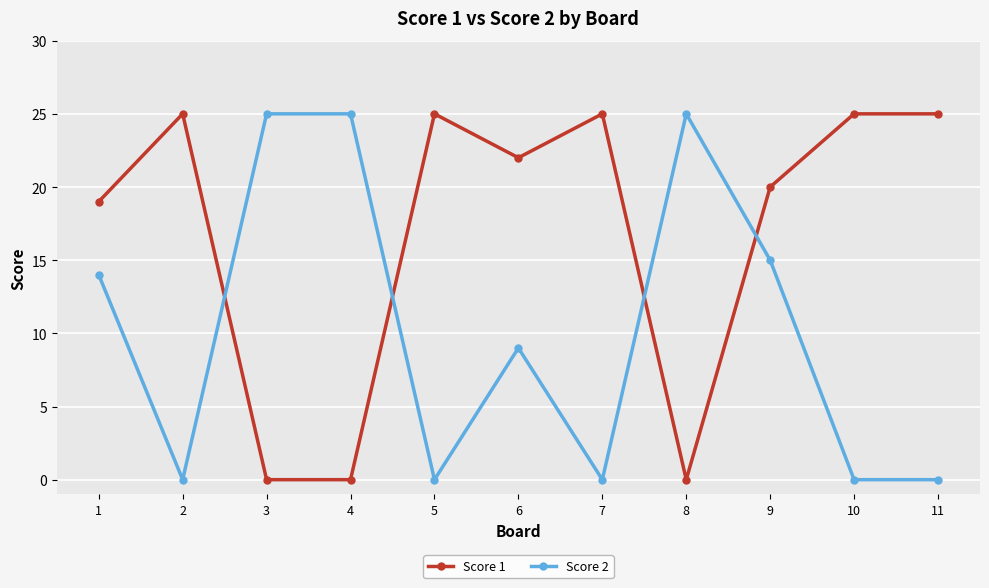

At 3, list the series in order from smallest to largest.

Score 1, Score 2